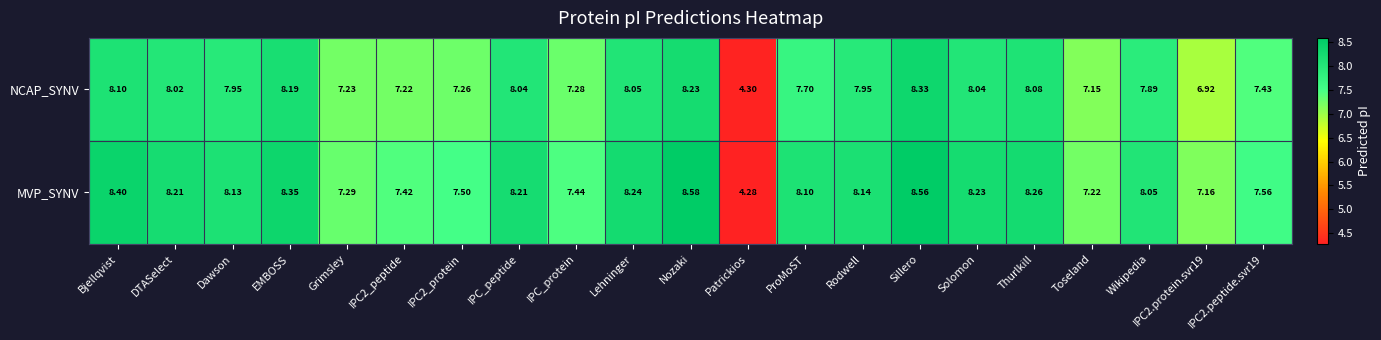

At how many categories does at least one series exceed 4?

21